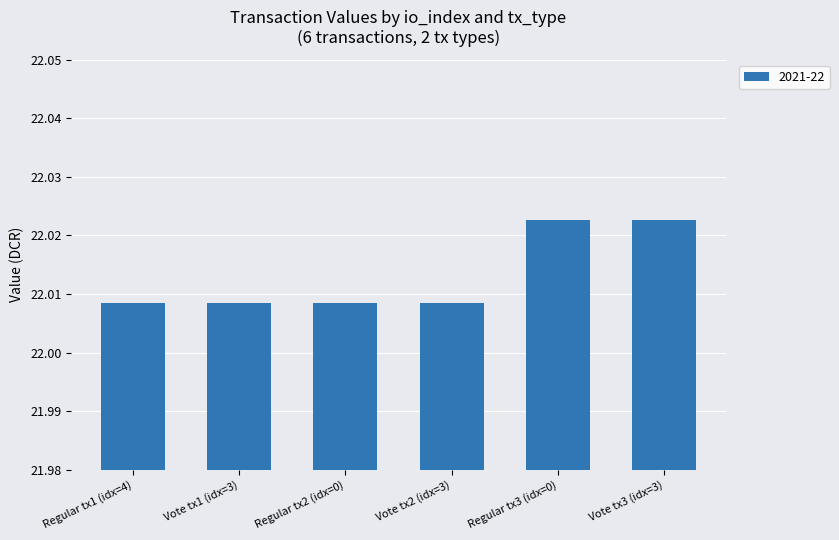

Count the values in the range 22 to 23.

6